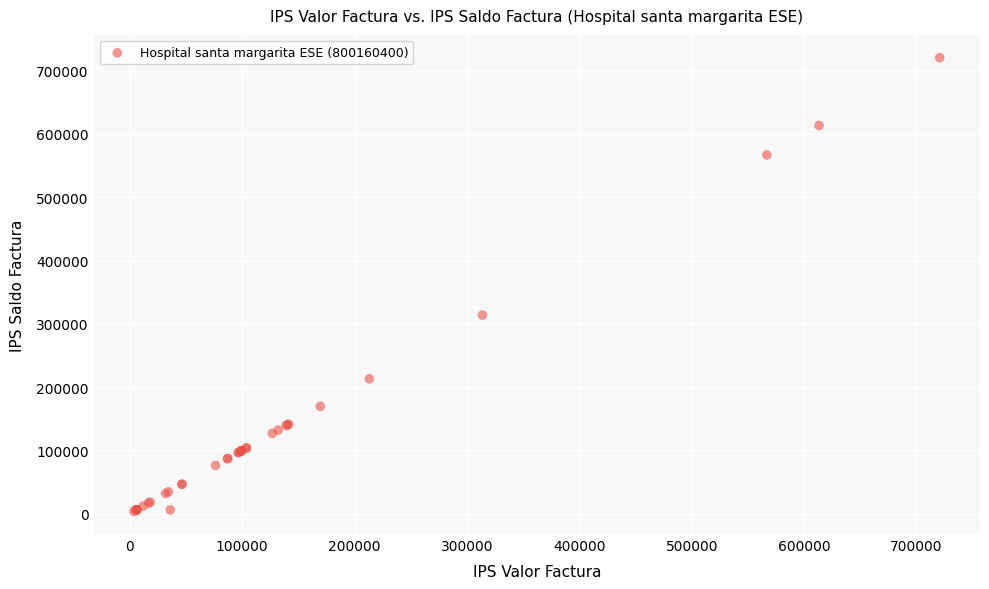

What Y value in the scatter plot is closest to 362142?

313777